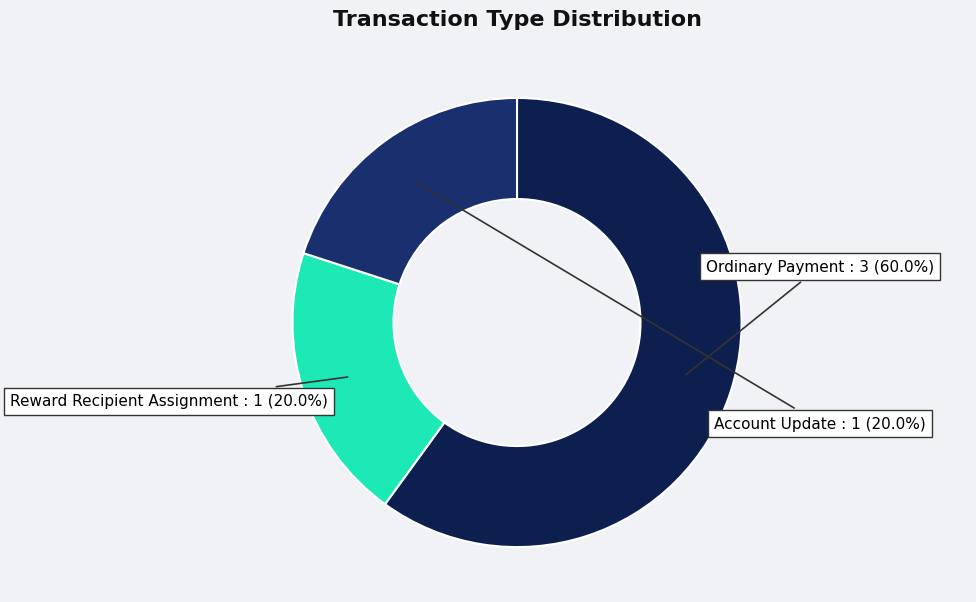

How many slices are in this pie chart?

3